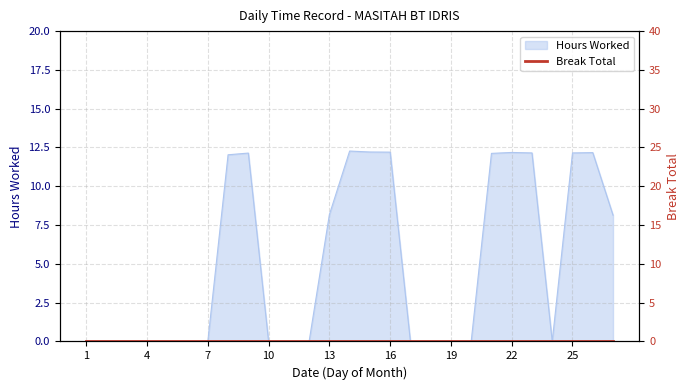

Reading left to right, extract all data points from this chart.

1=0.0	2=0.0	3=0.0	4=0.0	5=0.0	6=0.0	7=0.0	8=12.0	9=12.1	10=0.0	11=0.0	12=0.0	13=8.2	14=12.3	15=12.2	16=12.2	17=0.0	18=0.0	19=0.0	20=0.0	21=12.1	22=12.2	23=12.2	24=0.0	25=12.2	26=12.2	27=8.1